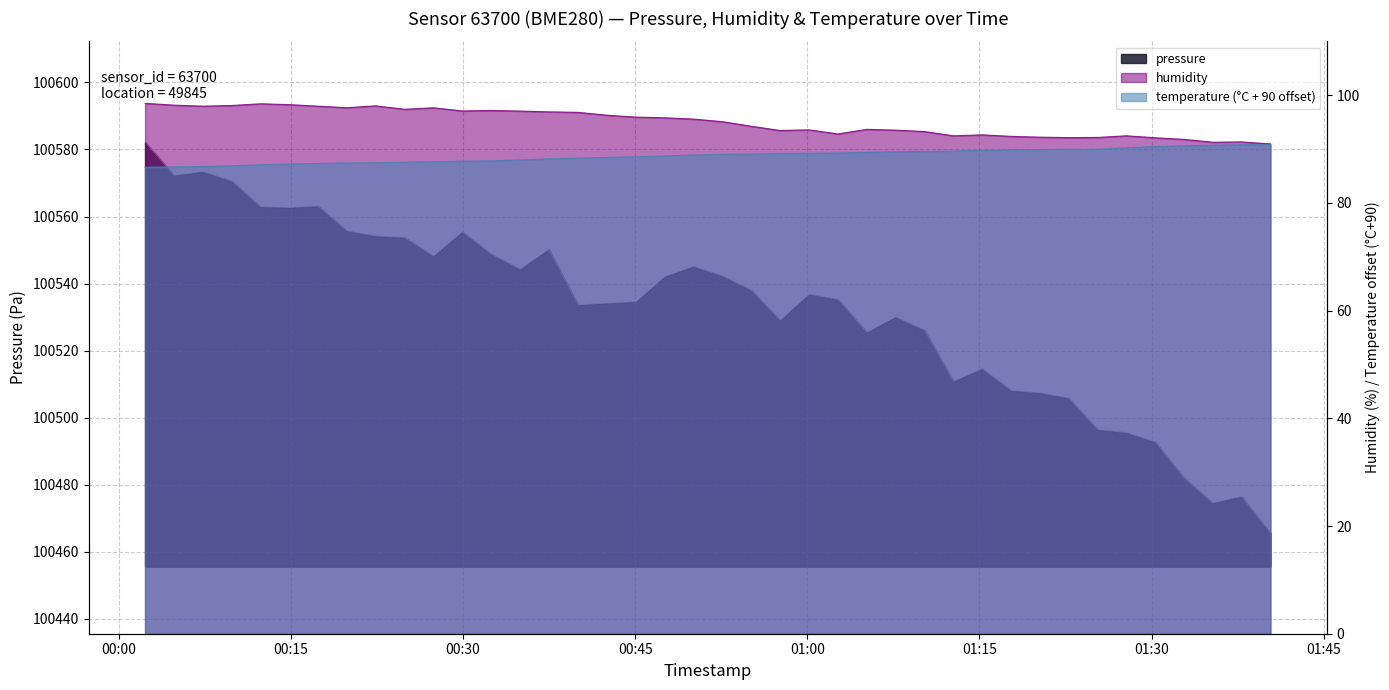

True or false: pressure and humidity intersect in this chart.

False